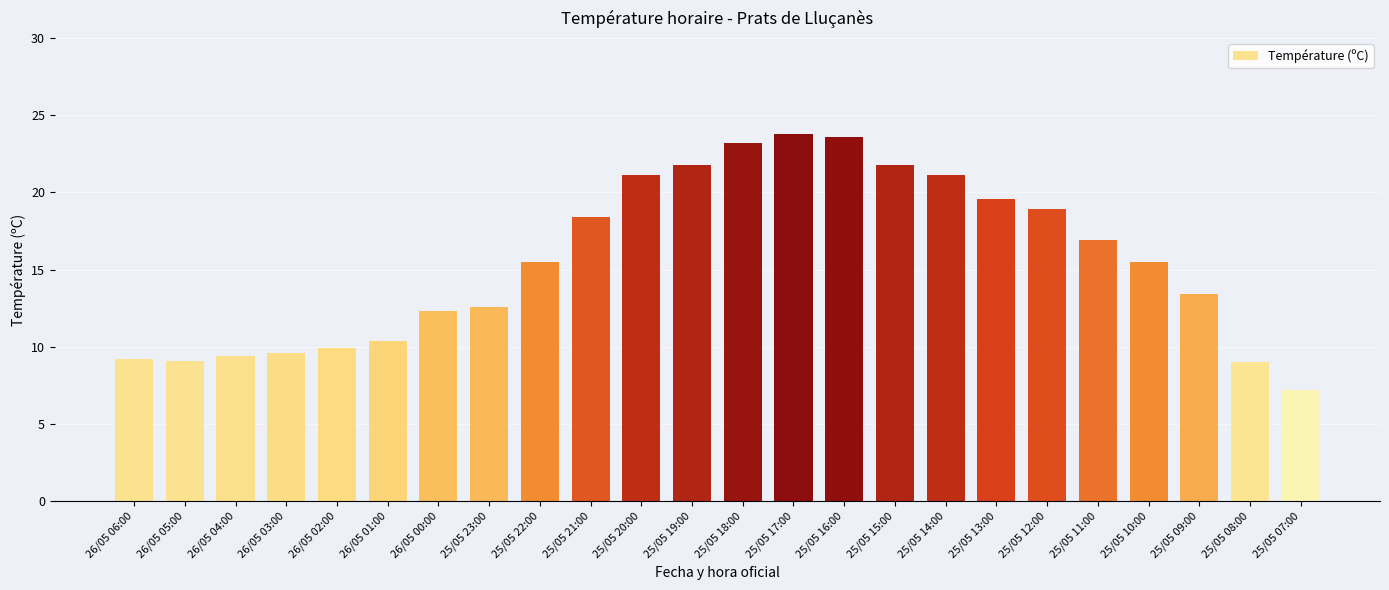

What position from the left is 25/05 08:00?

23